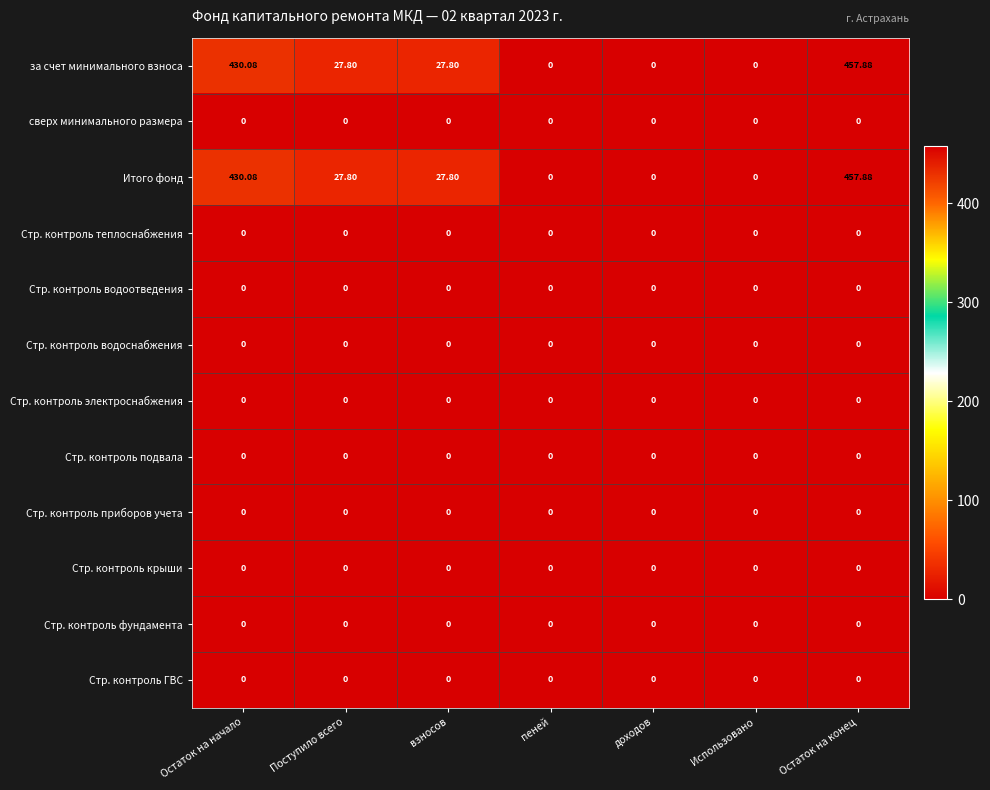

At which category is the sum across all series the highest?

Остаток на конец